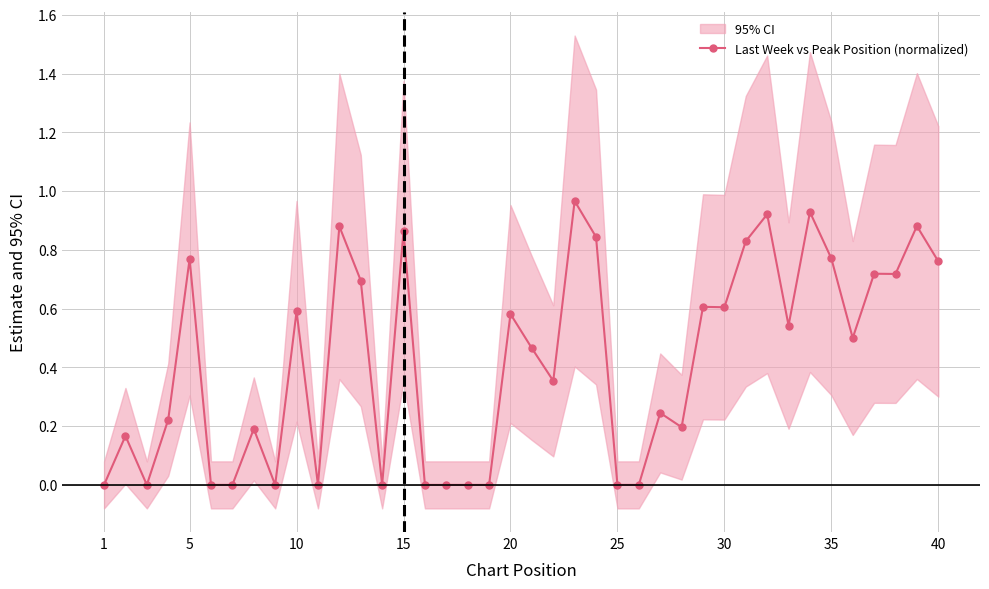

True or false: Last Week vs Peak Position (normalized) has more than 2 interior local peaks.

True